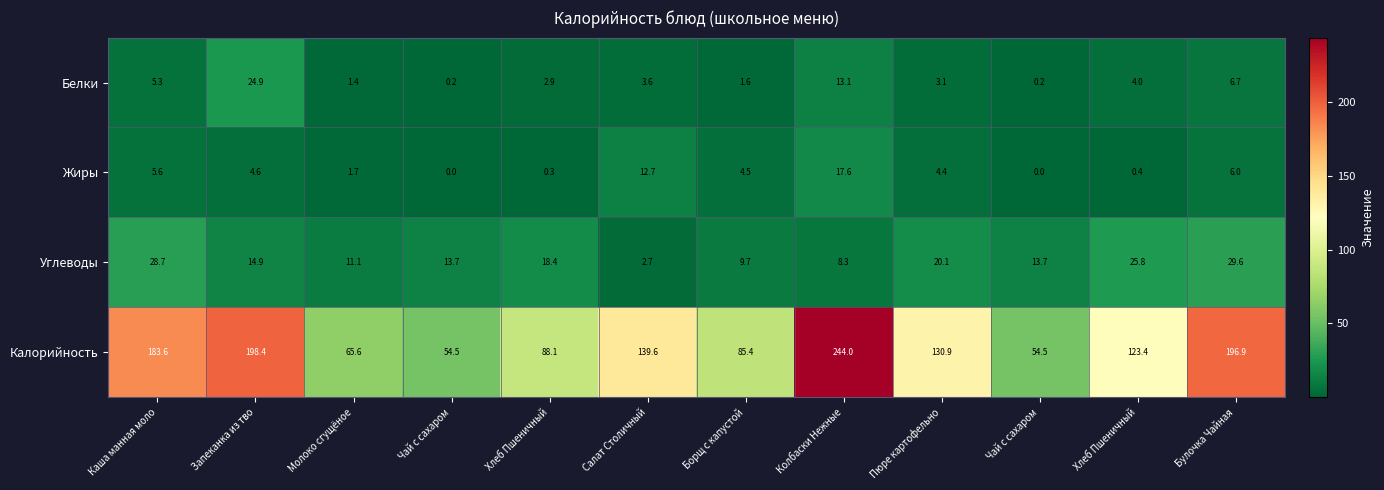

Reading right to left, extract all data points from this chart.

Белки: Булочка Чайная=6.7	Хлеб Пшеничный=4.0	Чай с сахаром=0.2	Пюре картофельно=3.1	Колбаски Нежные=13.1	Борщ с капустой=1.6	Салат Столичный=3.6	Хлеб Пшеничный=2.9	Чай с сахаром=0.2	Молоко сгущёное=1.4	Запеканка из тво=24.9	Каша манная моло=5.3
Жиры: Булочка Чайная=6.0	Хлеб Пшеничный=0.4	Чай с сахаром=0.0	Пюре картофельно=4.4	Колбаски Нежные=17.6	Борщ с капустой=4.5	Салат Столичный=12.7	Хлеб Пшеничный=0.3	Чай с сахаром=0.0	Молоко сгущёное=1.7	Запеканка из тво=4.6	Каша манная моло=5.6
Углеводы: Булочка Чайная=29.6	Хлеб Пшеничный=25.8	Чай с сахаром=13.7	Пюре картофельно=20.1	Колбаски Нежные=8.3	Борщ с капустой=9.7	Салат Столичный=2.7	Хлеб Пшеничный=18.4	Чай с сахаром=13.7	Молоко сгущёное=11.1	Запеканка из тво=14.9	Каша манная моло=28.7
Калорийность: Булочка Чайная=196.9	Хлеб Пшеничный=123.4	Чай с сахаром=54.5	Пюре картофельно=130.9	Колбаски Нежные=244.0	Борщ с капустой=85.4	Салат Столичный=139.6	Хлеб Пшеничный=88.1	Чай с сахаром=54.5	Молоко сгущёное=65.6	Запеканка из тво=198.4	Каша манная моло=183.6